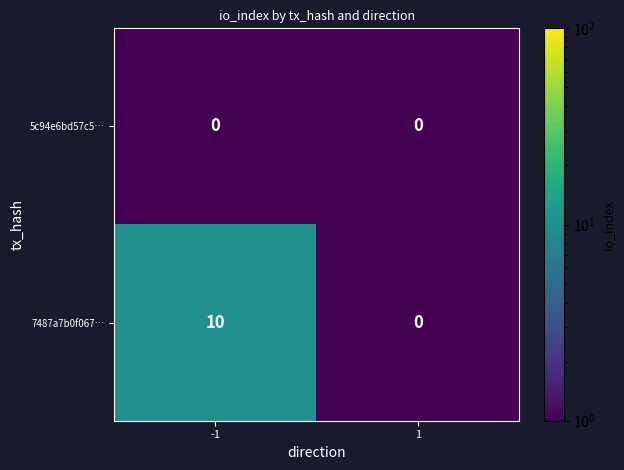

The value of 5c94e6bd57c5… at -1 is 0. True or false?

True